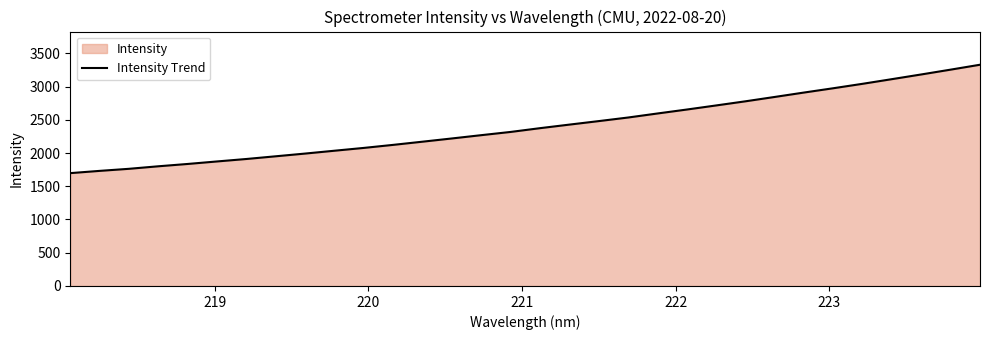

What is the greatest value displayed?

3327.8